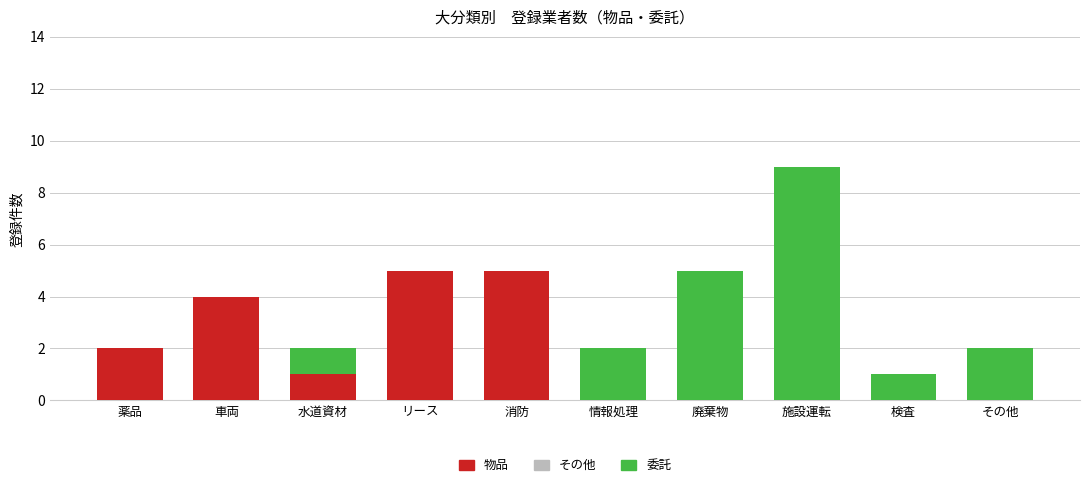

Is it true that 物品 equals 2 at 薬品?

True